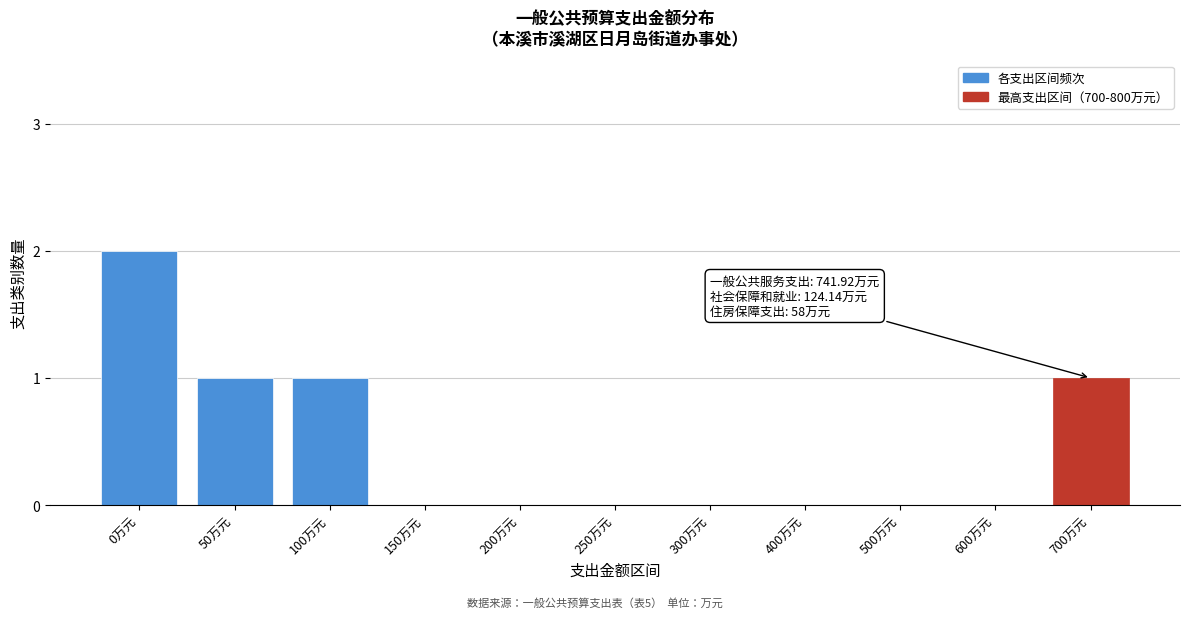

Reading left to right, list all the values displayed in this chart.

0万元=2	50万元=1	100万元=1	150万元=0	200万元=0	250万元=0	300万元=0	400万元=0	500万元=0	600万元=0	700万元=1